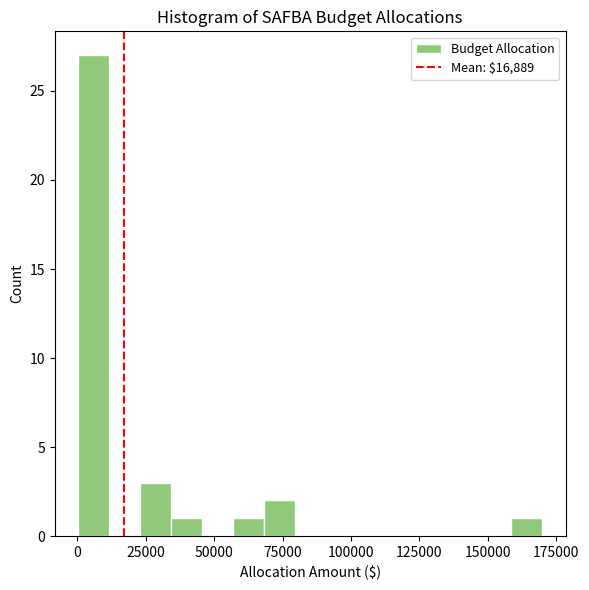

Read against the x-axis, roughly where is the centre of the tallest bar?

5000